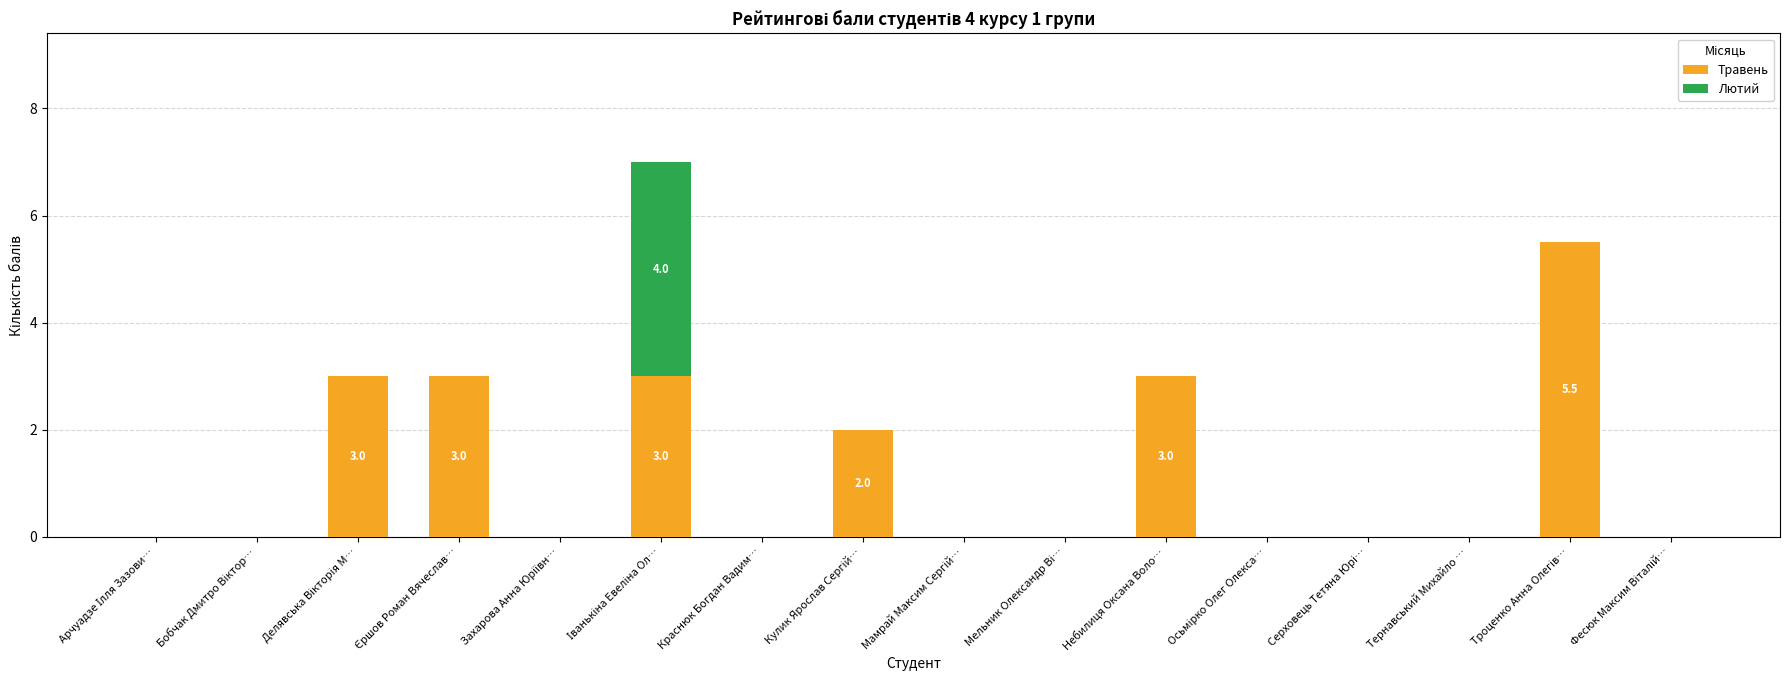

Are the bars grouped side by side (vs. stacked)?

No